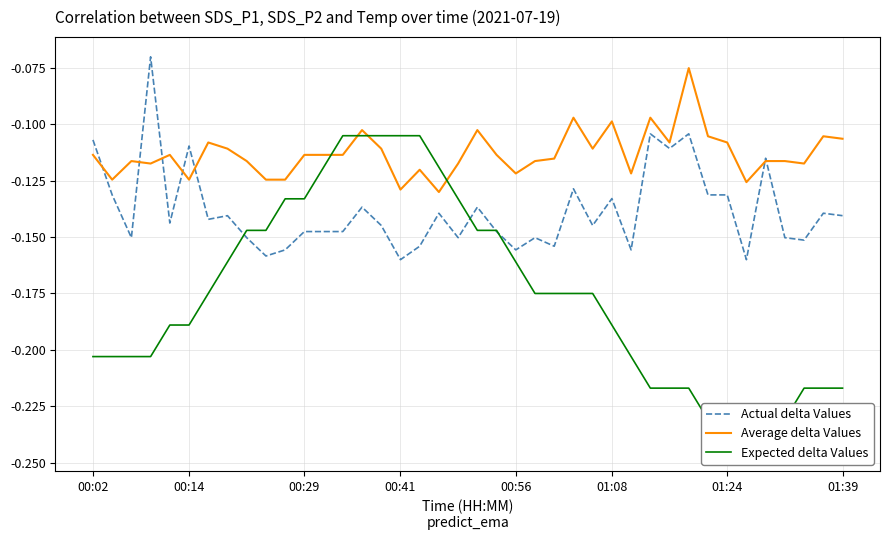

The value of Expected delta Values at 21 is -0.1. True or false?

True